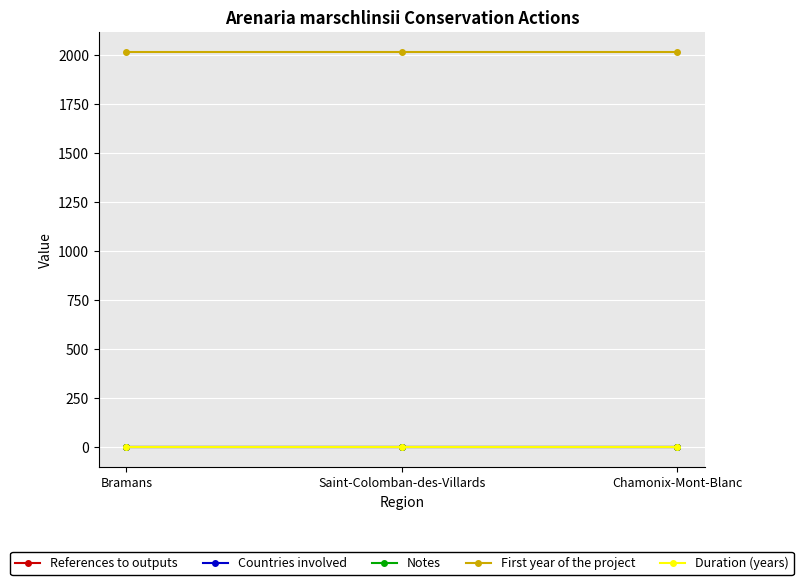

Is this an area chart (filled region under the line)?

No